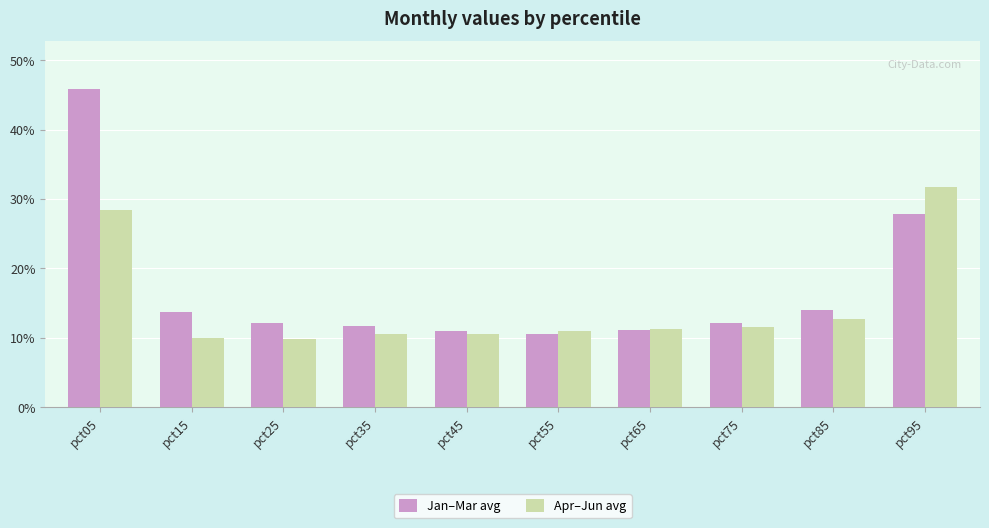

Does the chart contain stacked bars?

No